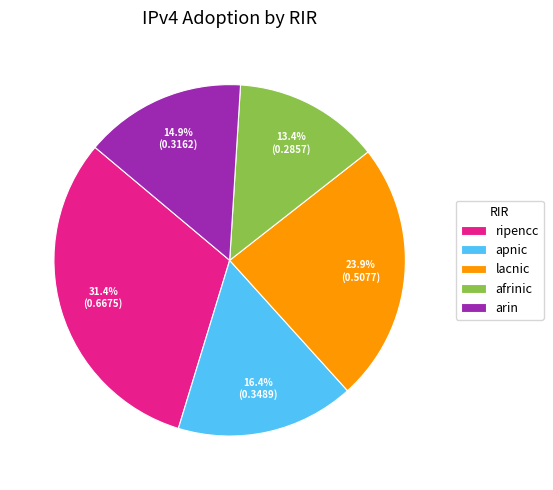

To the nearest percent, what portion does lacnic represent?

24%